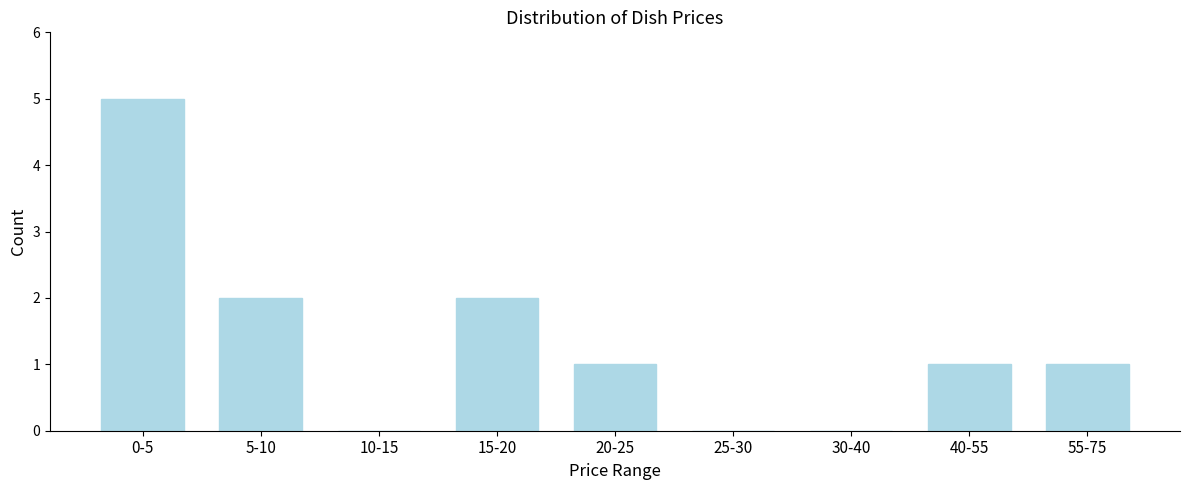

Reading left to right, transcribe all the data shown in this chart.

0-5=5	5-10=2	10-15=0	15-20=2	20-25=1	25-30=0	30-40=0	40-55=1	55-75=1